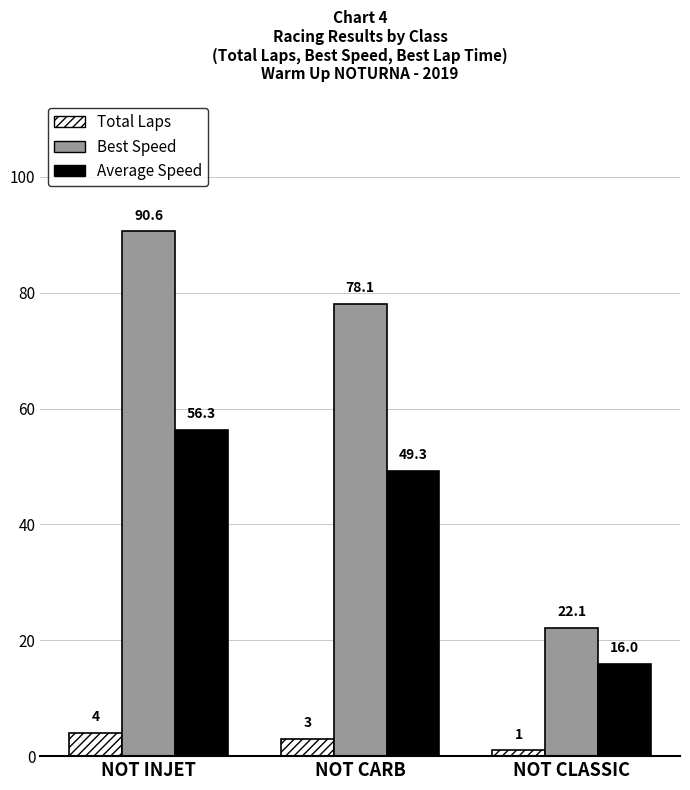

Does the chart contain any negative values?

No